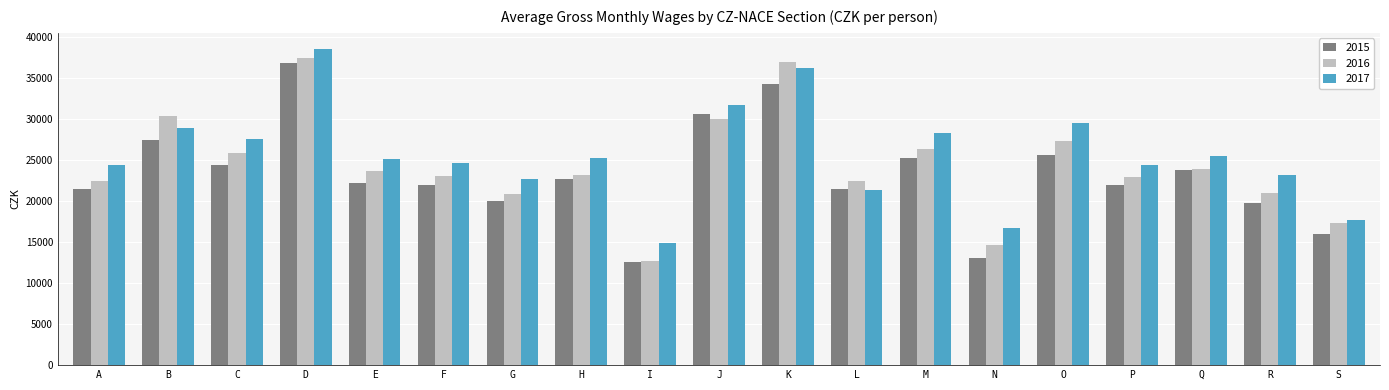

What are all the series names shown in the legend?

2015, 2016, 2017